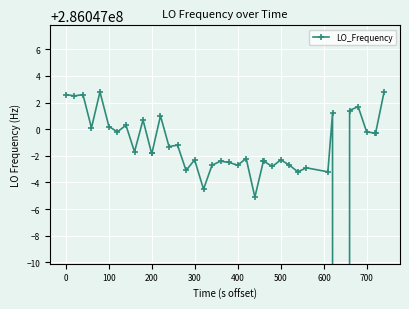

How many lines are shown in the chart?

1